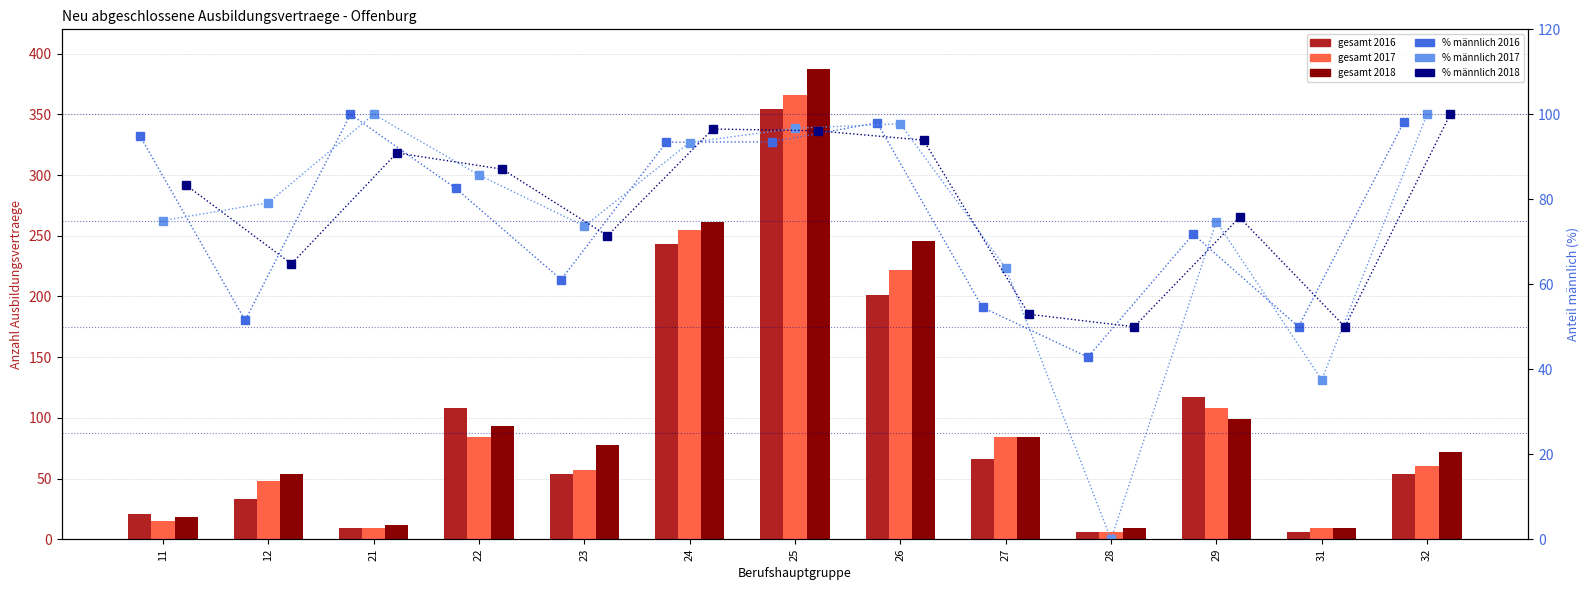

What is the sum of the gesamt 2018 values at 23 and 28?

87.0